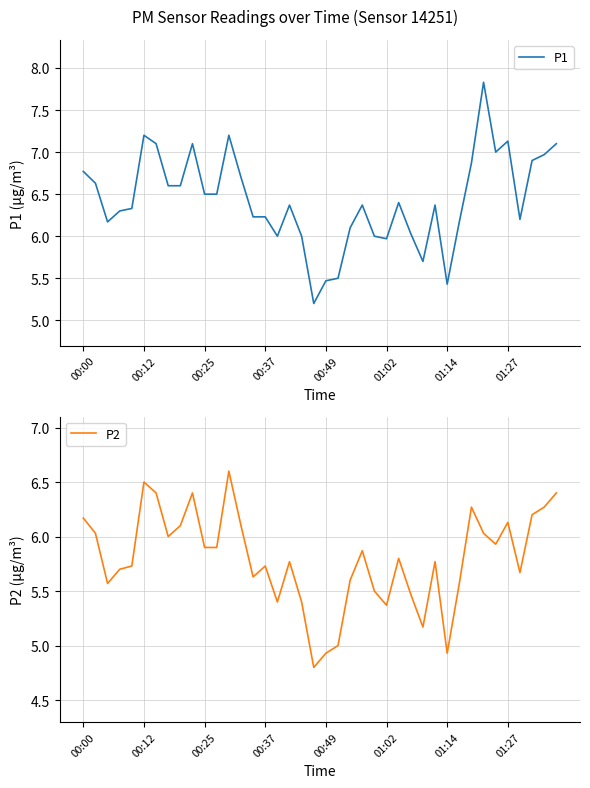

What is the maximum value for P1?

7.8